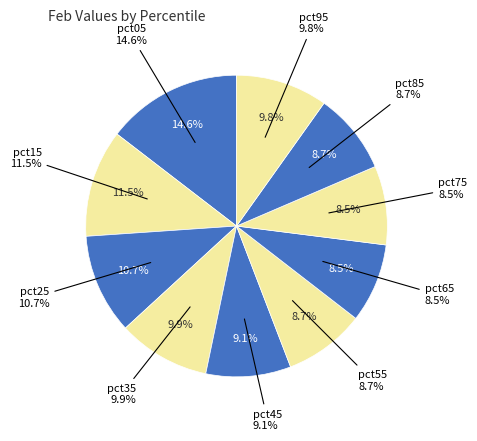

What percentage do pct95 and pct15 together represent?

21.4%